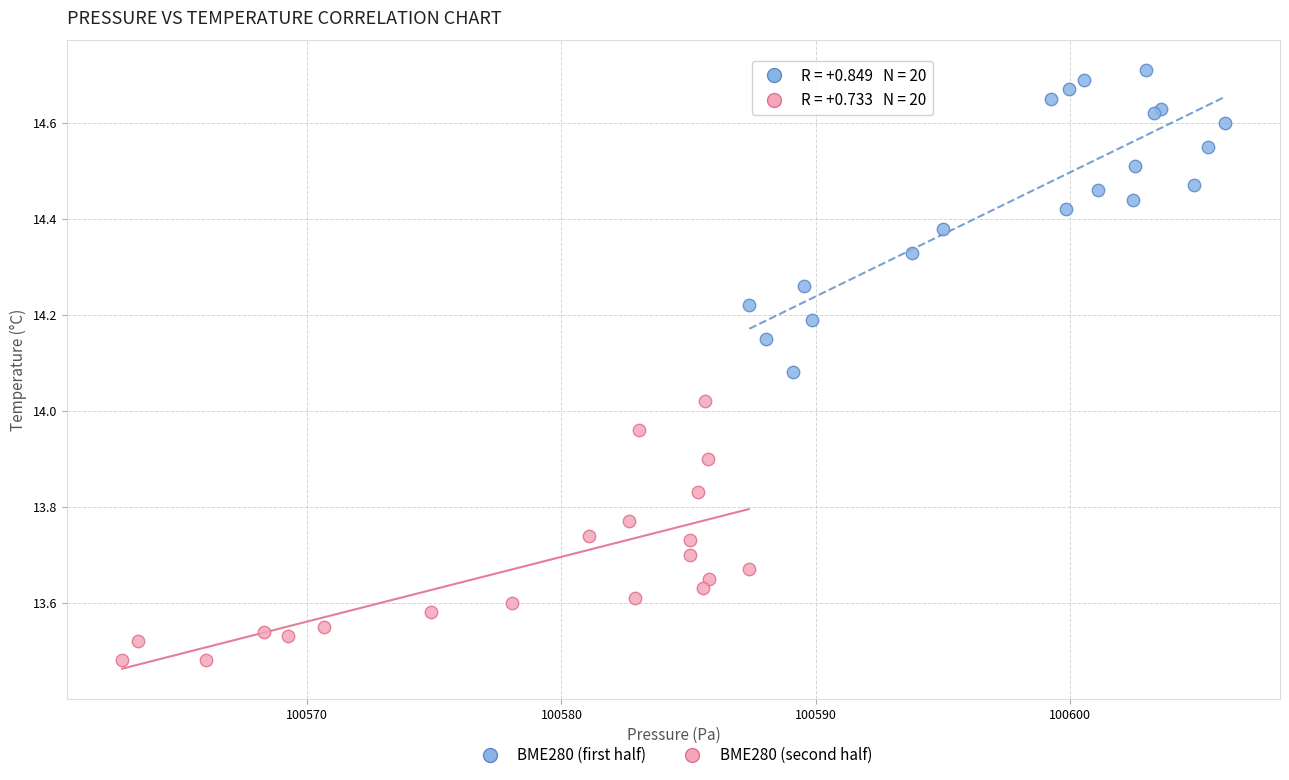

Which series has the largest Y range (max minus min)?

BME280 (first half)